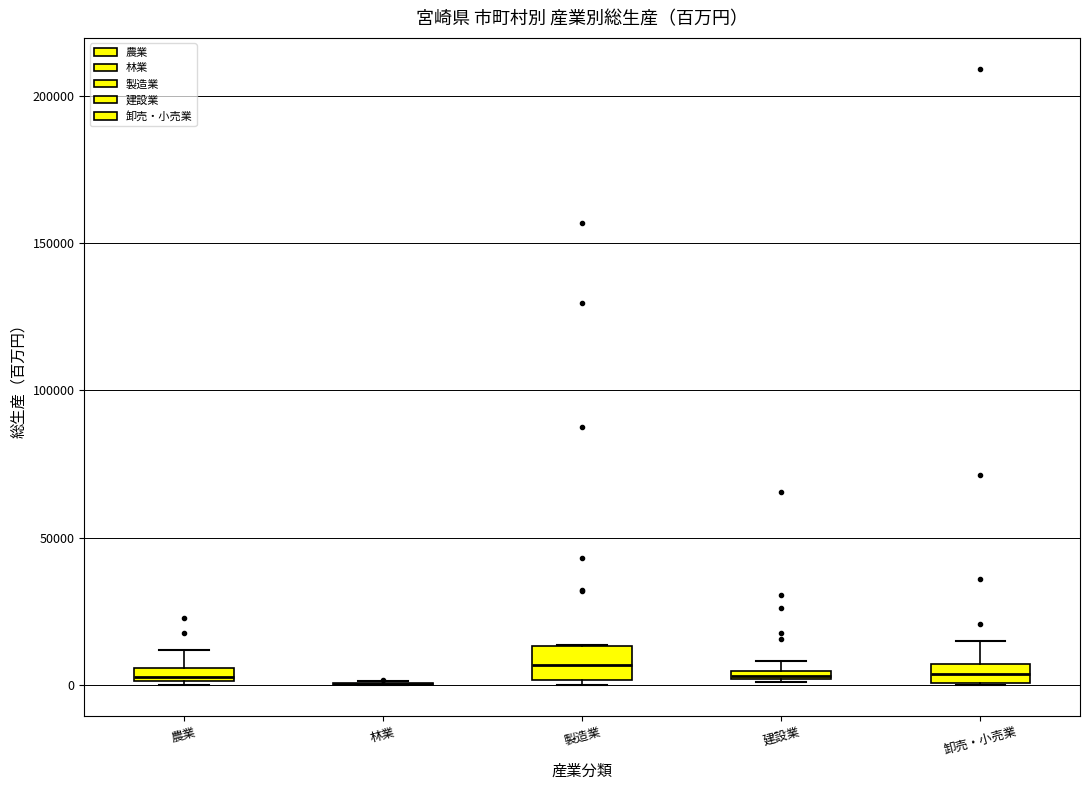

Comparing the boxes themselves (not the whiskers), which one is the tallest?

製造業